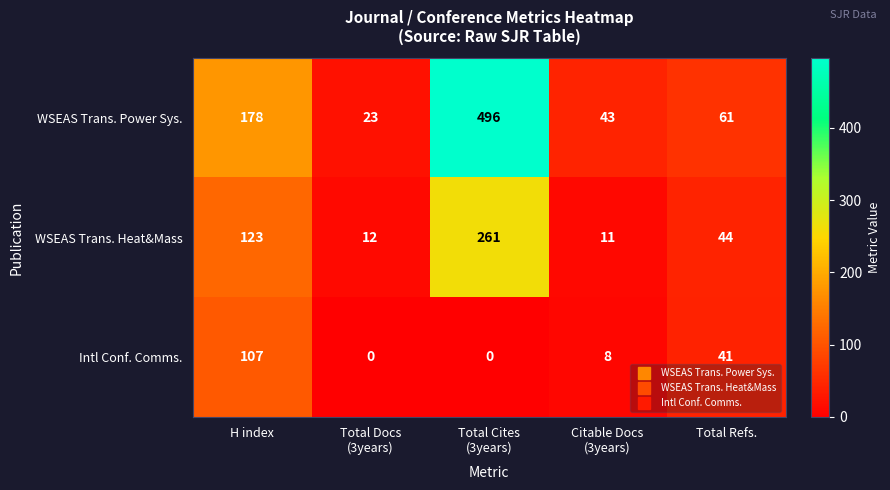

True or false: Intl Conf. Comms. has a value of 107 at H index.

True